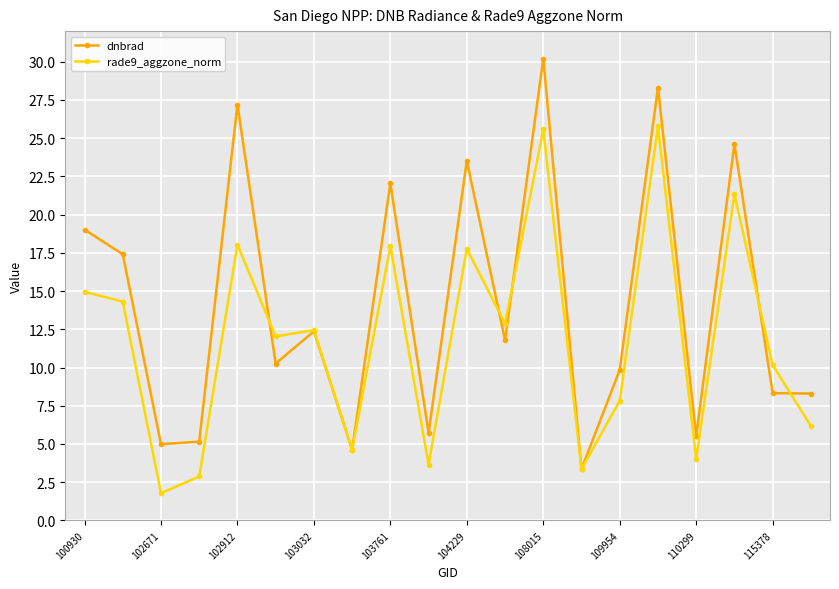

How many interior local valleys does the rade9_aggzone_norm series have?

7